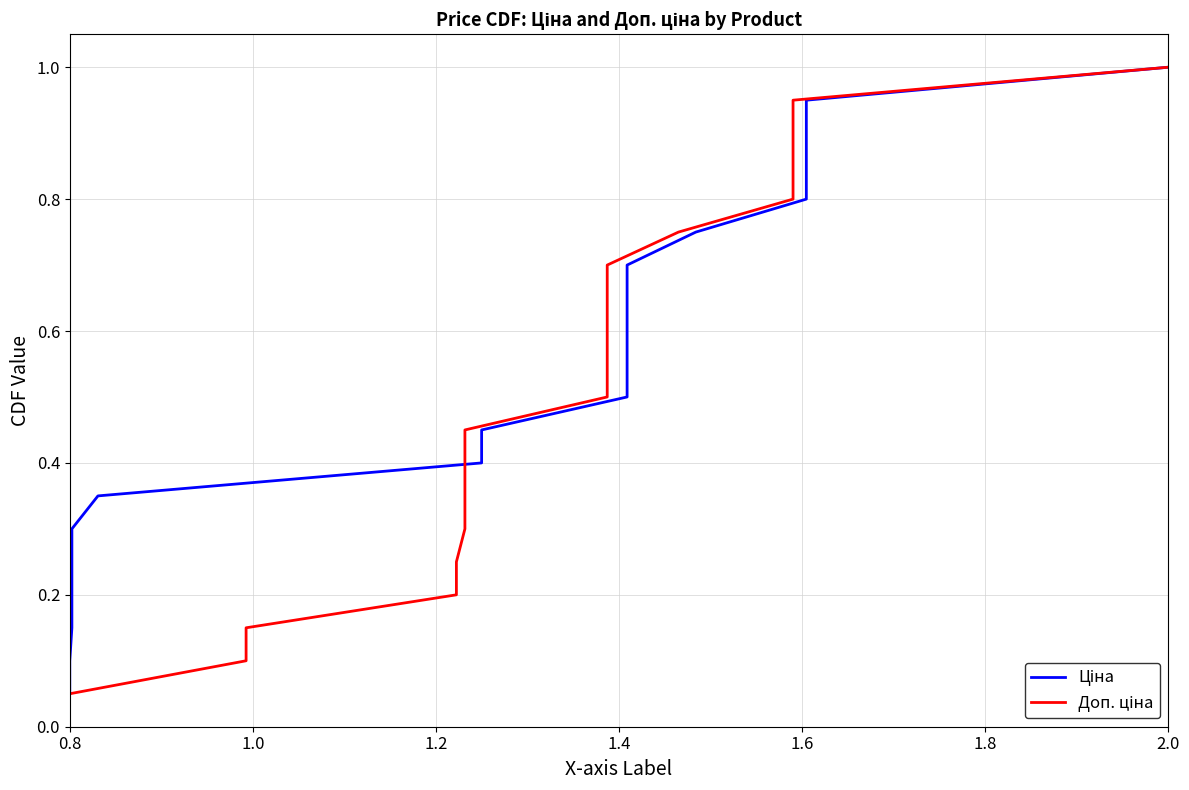

Which series has the widest spread of values?

Ціна